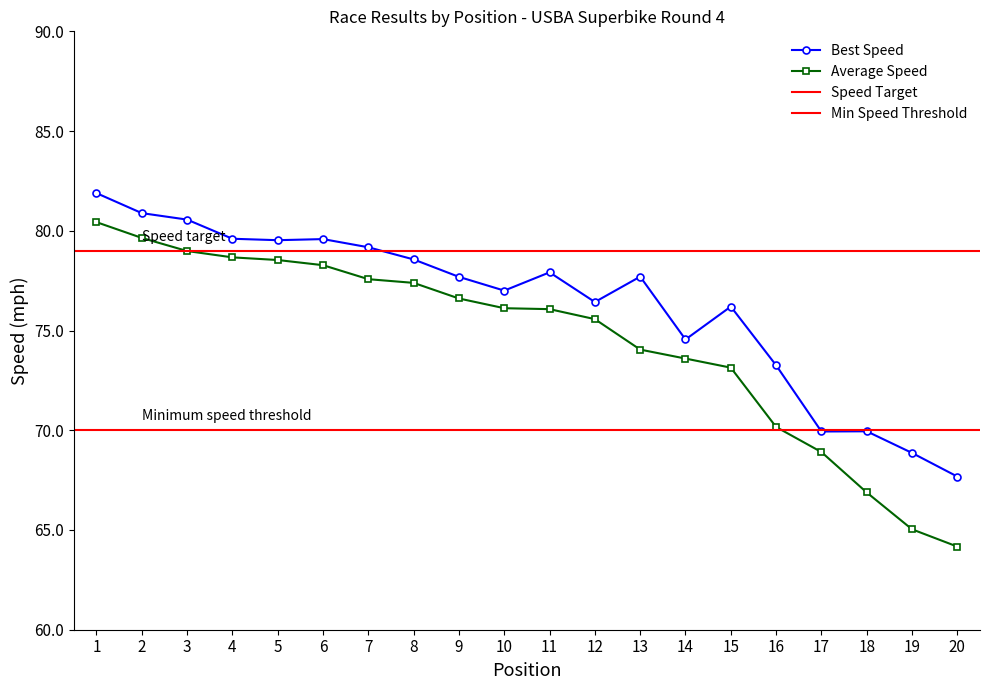

Is the value of Best Lap time at 3 greater than the value of Best Speed at 13?

Yes